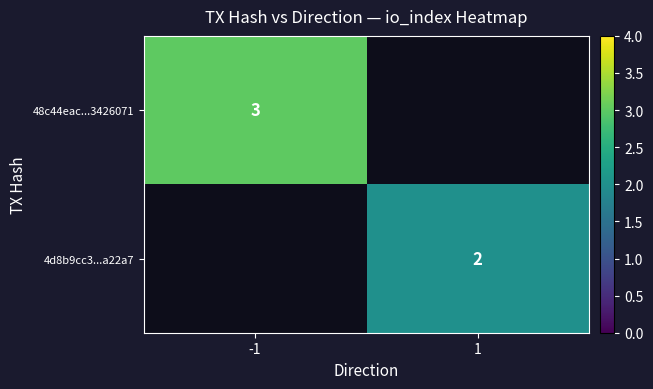

Is it true that 4d8b9cc3...a22a7 equals 1.2 at 1?

False